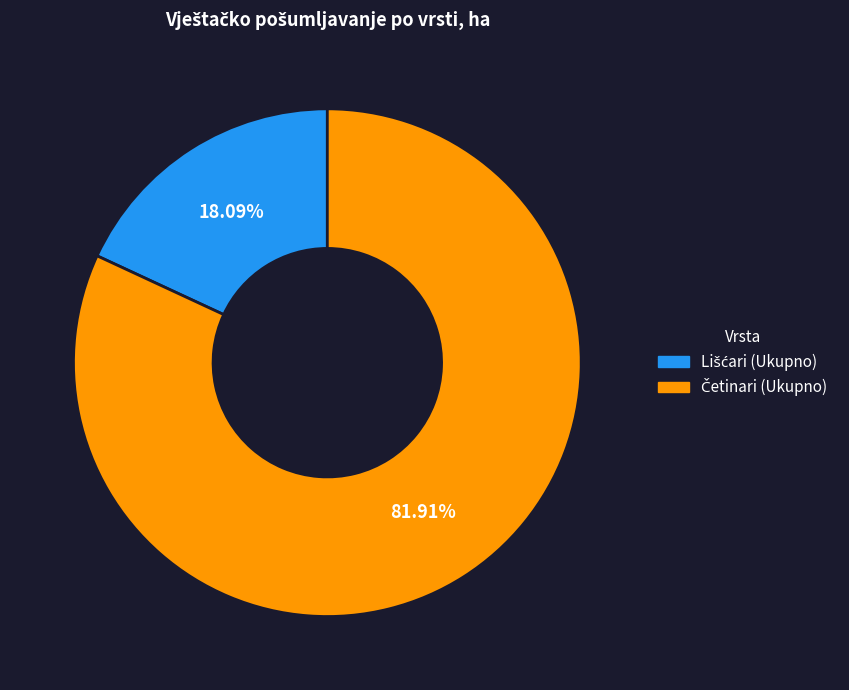

To the nearest percent, what is the average slice percentage?

50%